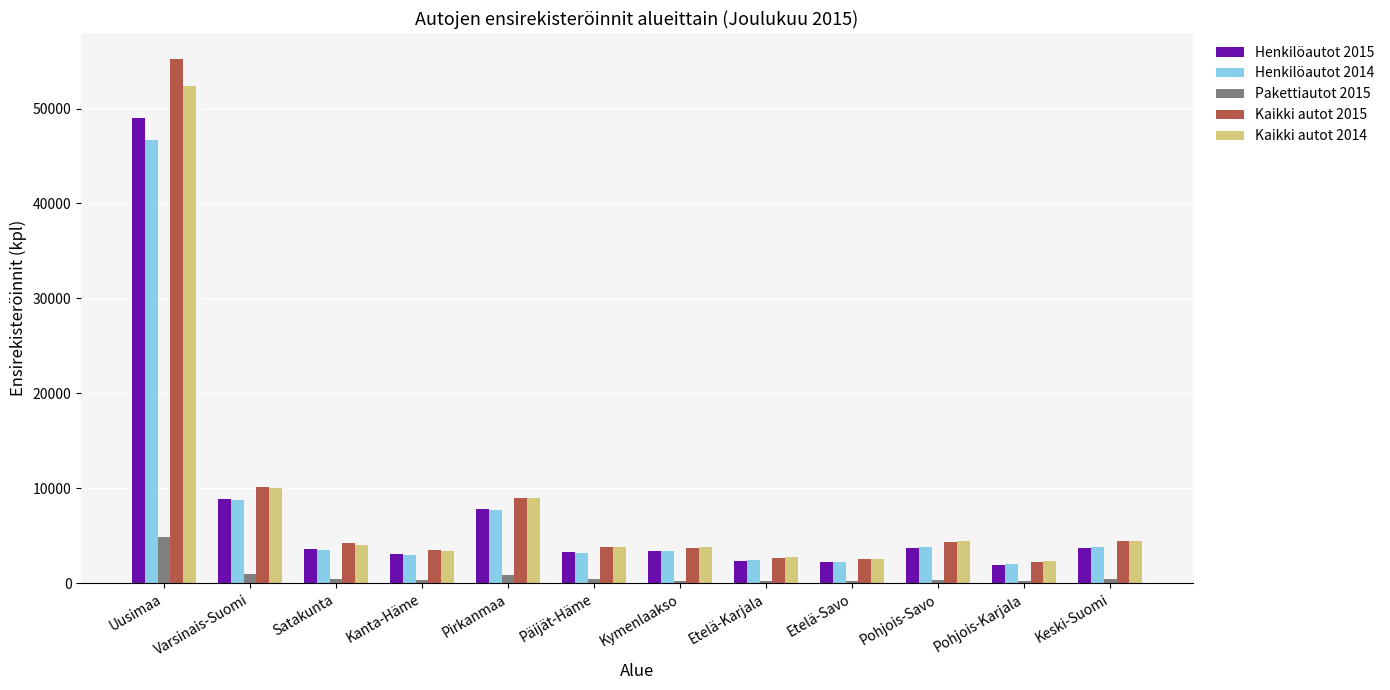

True or false: Henkilöautot 2014 has a value of 2443 at Etelä-Karjala.

True